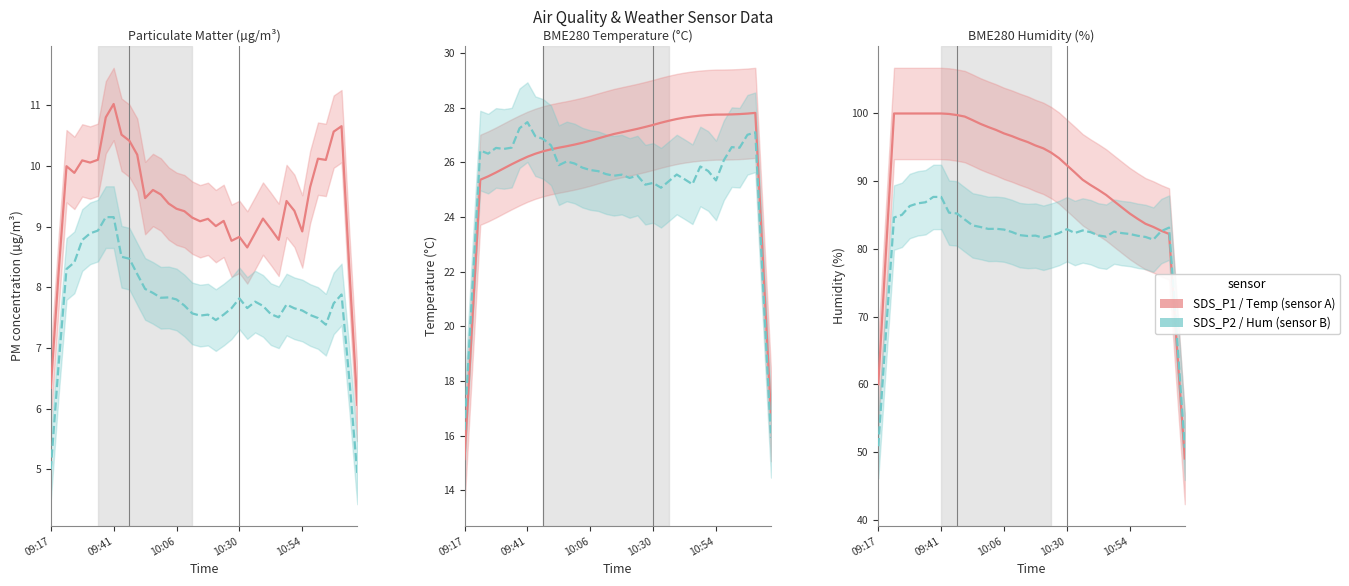

True or false: SDS_P1 / Temperature has more than 0 points higher than both neighbors.

False